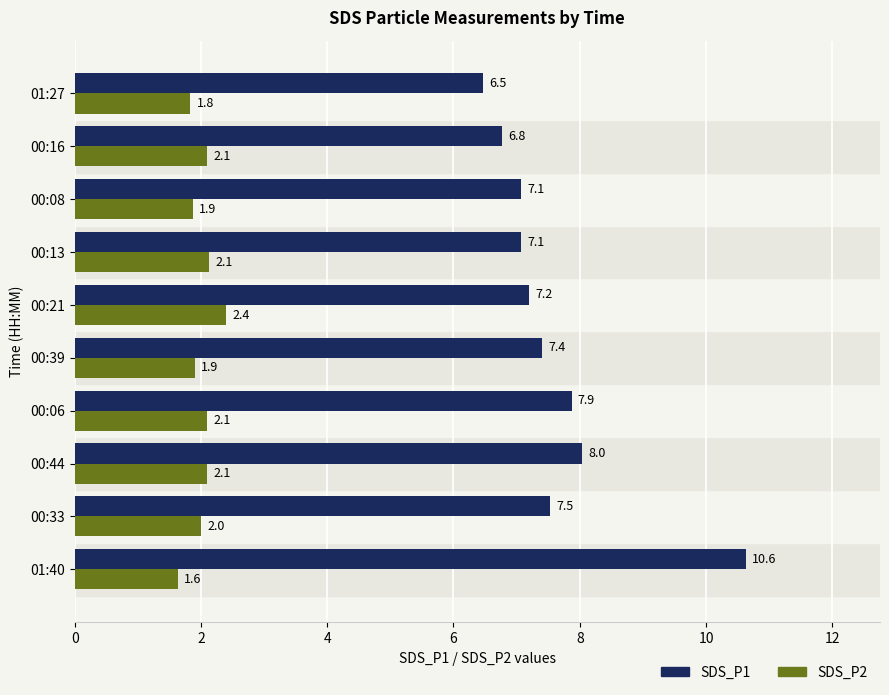

What is the average value of the SDS_P1 series?

7.6